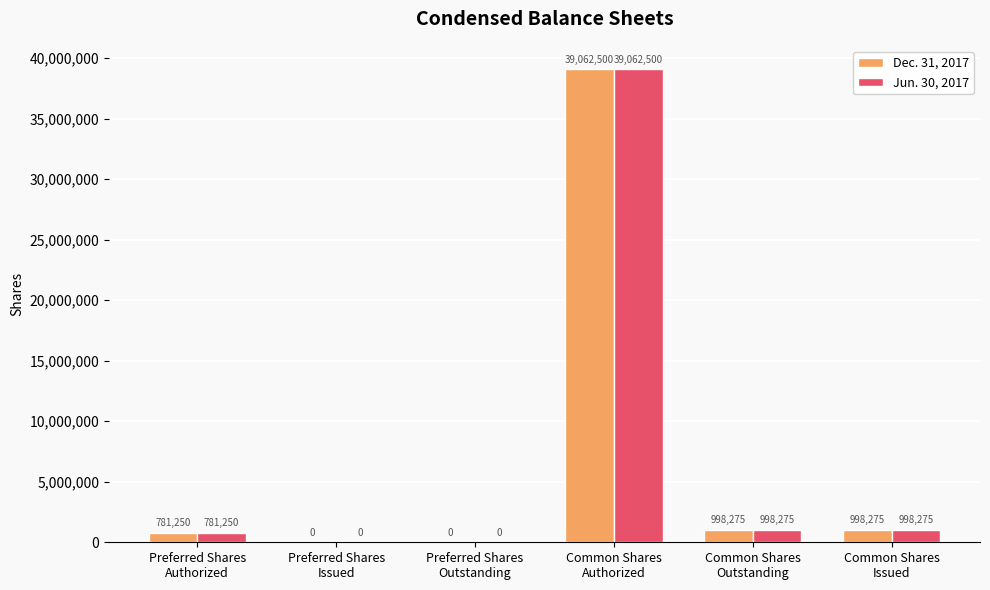

Is the value of Dec. 31, 2017 at Common Shares
Authorized greater than the value of Jun. 30, 2017 at Preferred Shares
Outstanding?

Yes